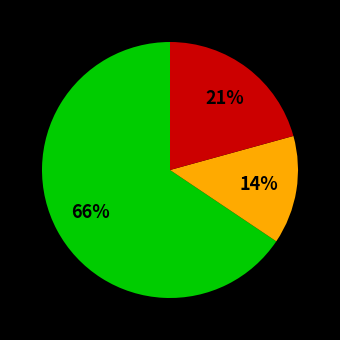

How many slices are in this pie chart?

3